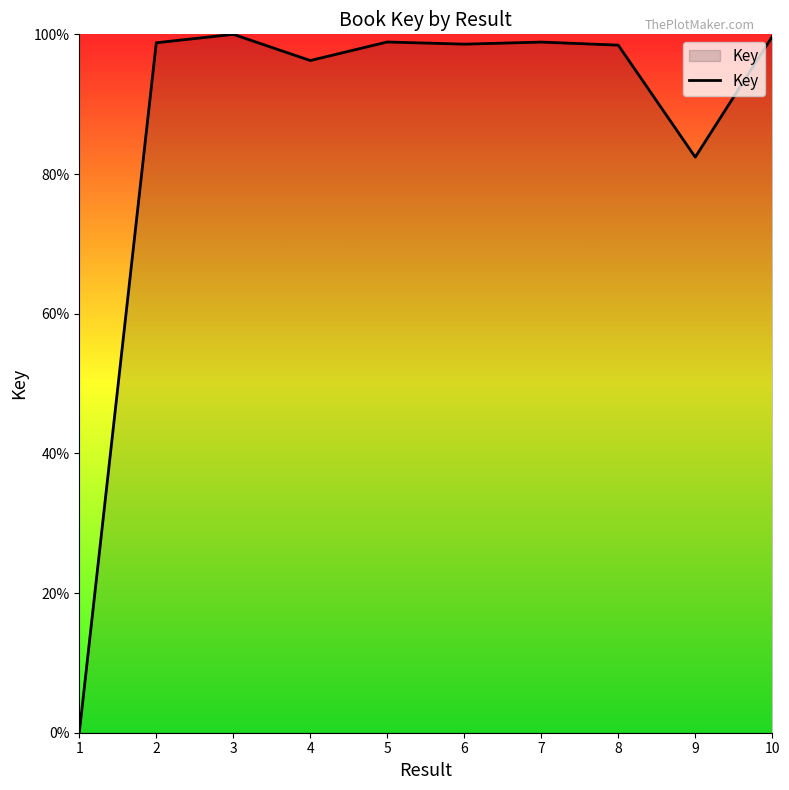

What is the greatest value displayed?

100.0